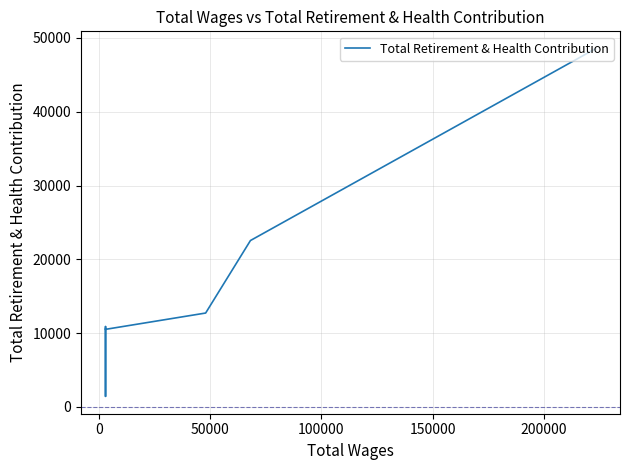

What is the sum of all values?

127638